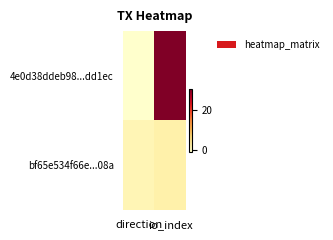

At how many categories does at least one series exceed 13?

1